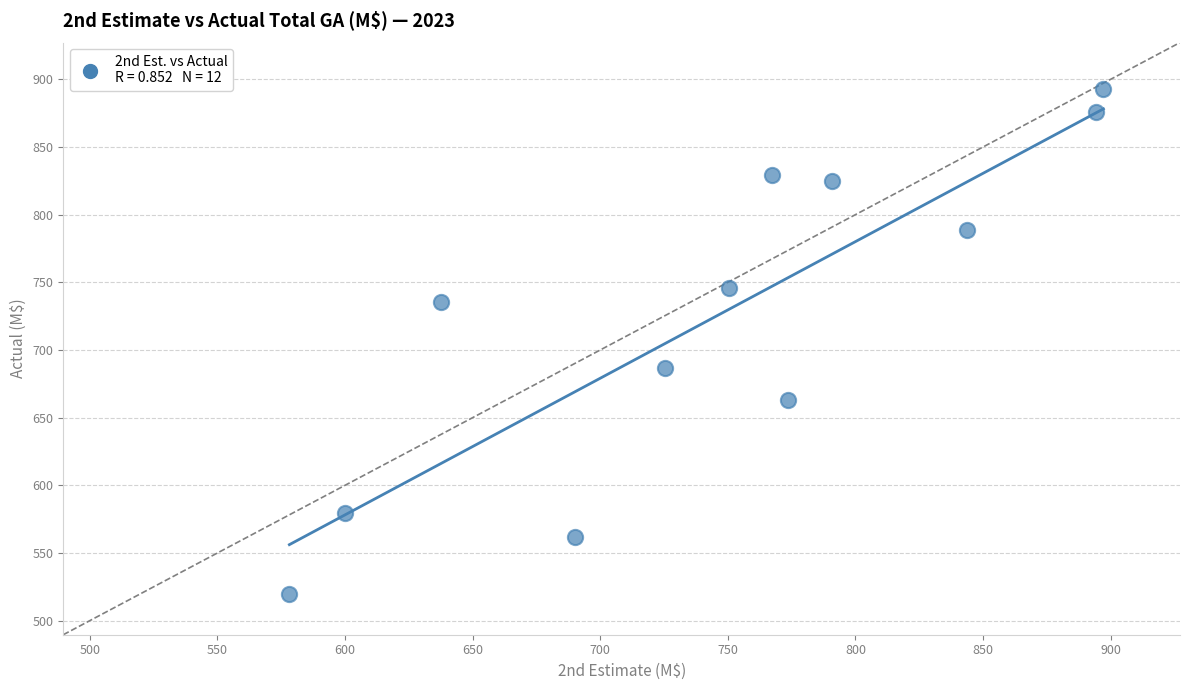

What Y value in the scatter plot is closest to 706?

686.6